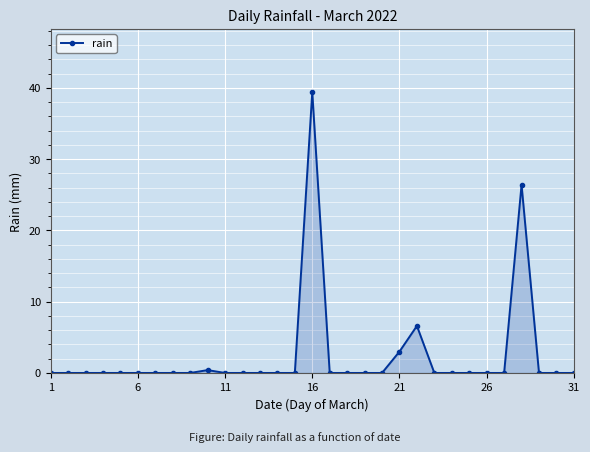

How many series are shown in this chart?

1